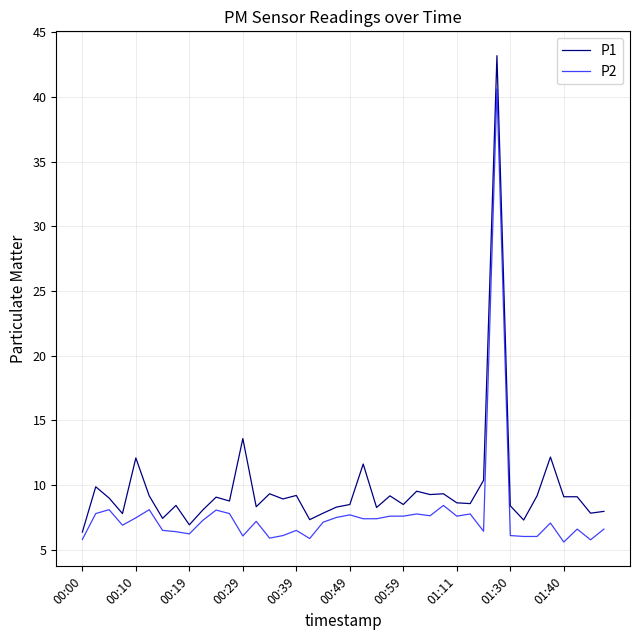

What is the minimum value shown in the chart?

5.6